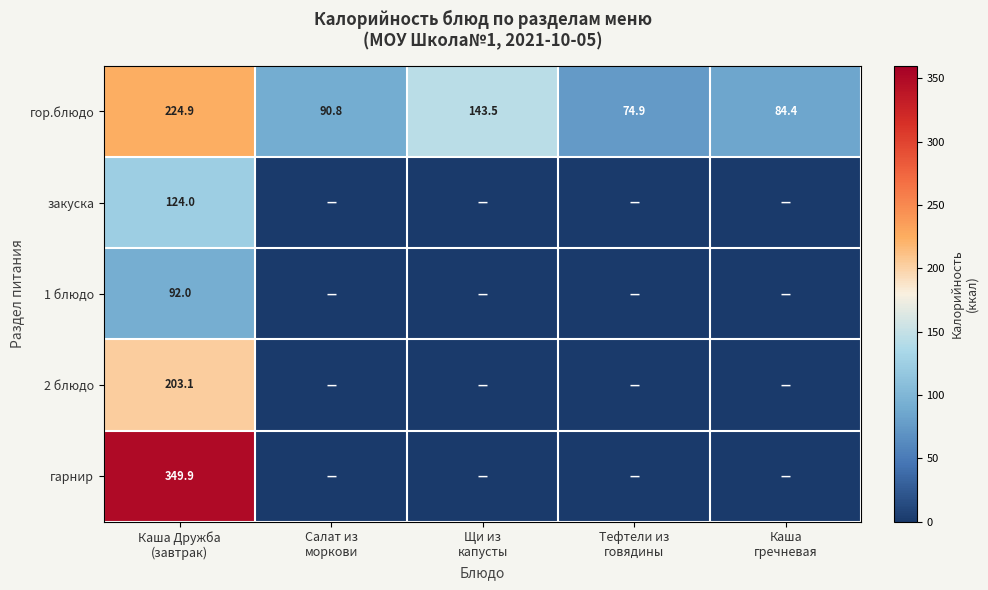

How many positive values does the 2 блюдо series have?

1